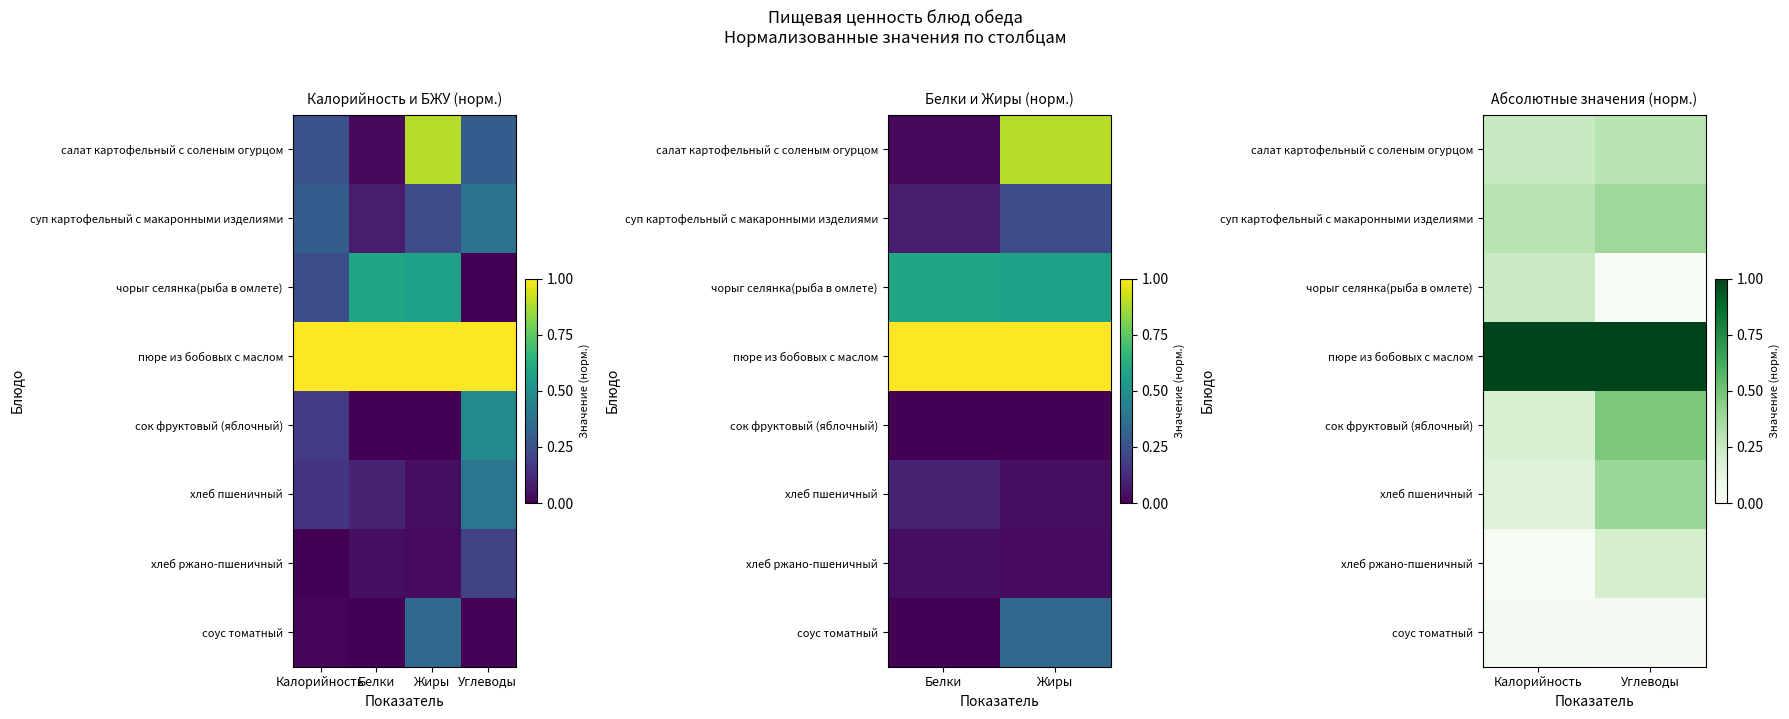

Count the салат картофельный с соленым огурцом values in the range 0 to 1.

2